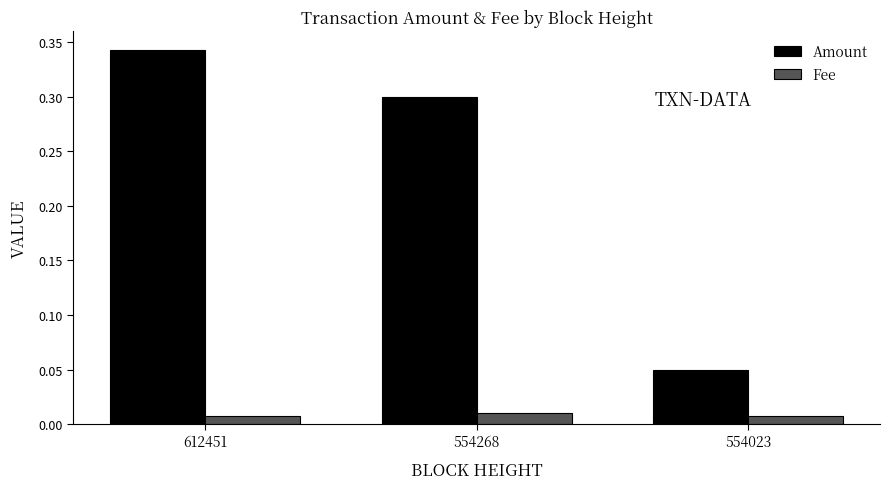

How many data points does each series have?

3